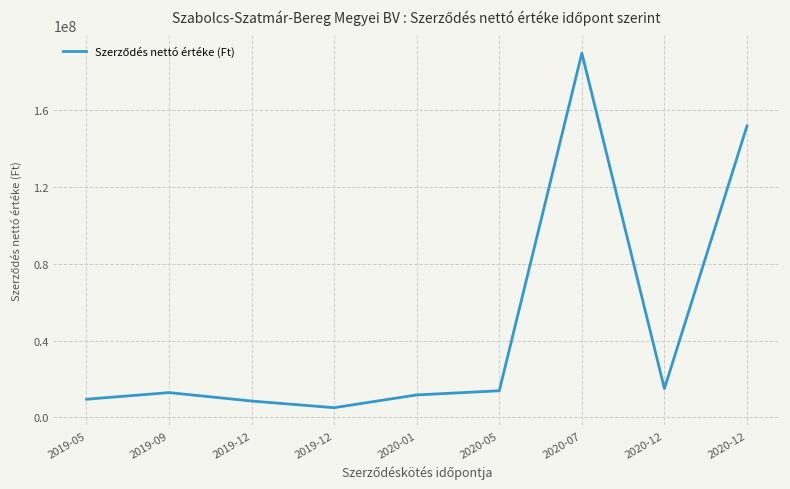

Does the chart have visible grid lines?

Yes